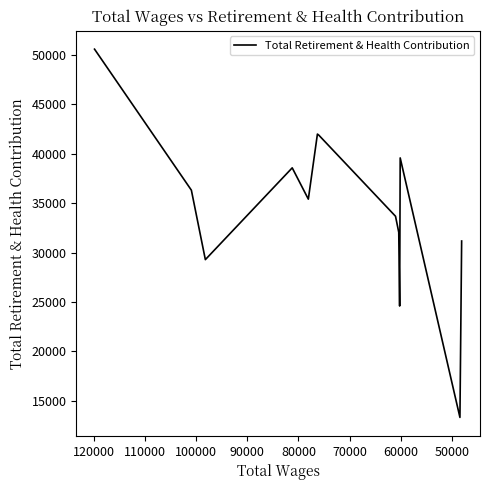

What is the difference between the second highest and second lowest values?

17400